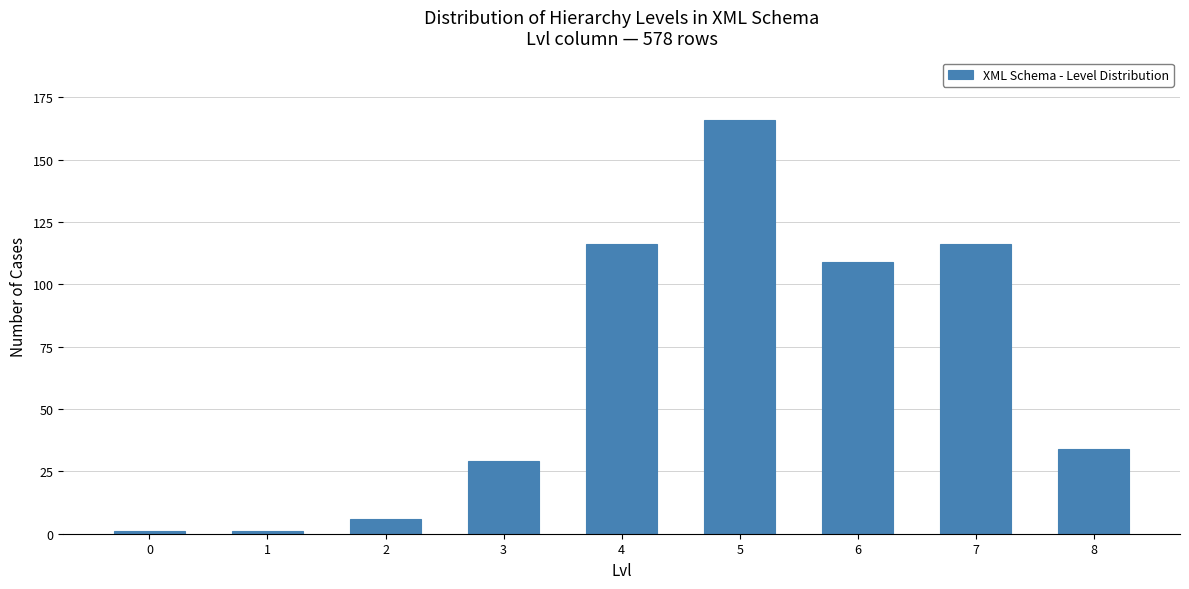

Reading left to right, extract all data points from this chart.

1	1	6	29	116	166	109	116	34